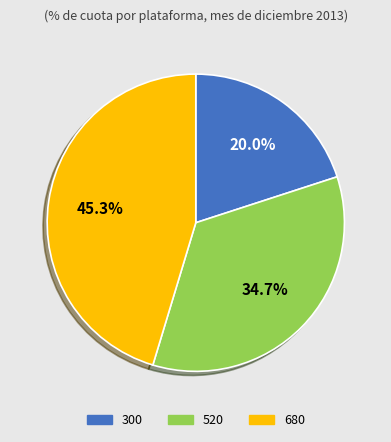

How much of the chart is everything except 300?

80.0%